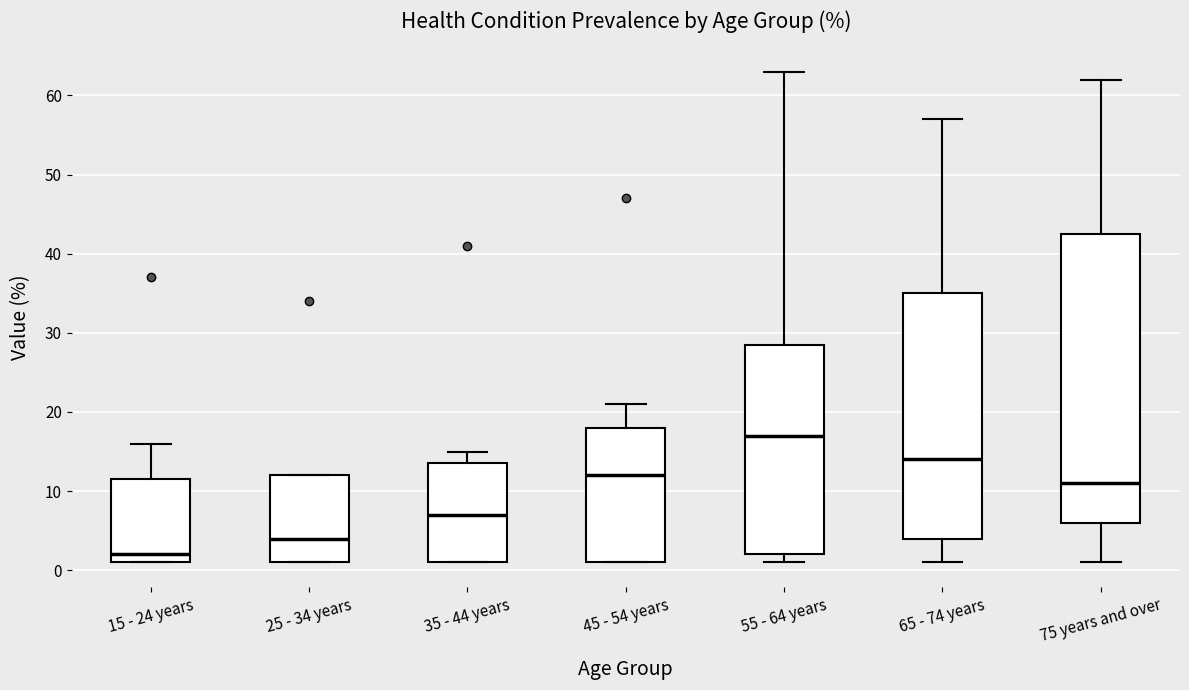

Reading left to right, read every box against the y-axis: the position of its median line, the range the box covers, and the ends of its whiskers. The values are not printed on the chart, so give them approximately, as read against the axis.

15 - 24 years: median 2, box 1 to 12, whiskers 1 to 16
25 - 34 years: median 4, box 1 to 12, whiskers 1 to 12
35 - 44 years: median 7, box 1 to 14, whiskers 1 to 15
45 - 54 years: median 12, box 1 to 18, whiskers 1 to 21
55 - 64 years: median 17, box 2 to 29, whiskers 1 to 63
65 - 74 years: median 14, box 4 to 35, whiskers 1 to 57
75 years and over: median 11, box 6 to 43, whiskers 1 to 62